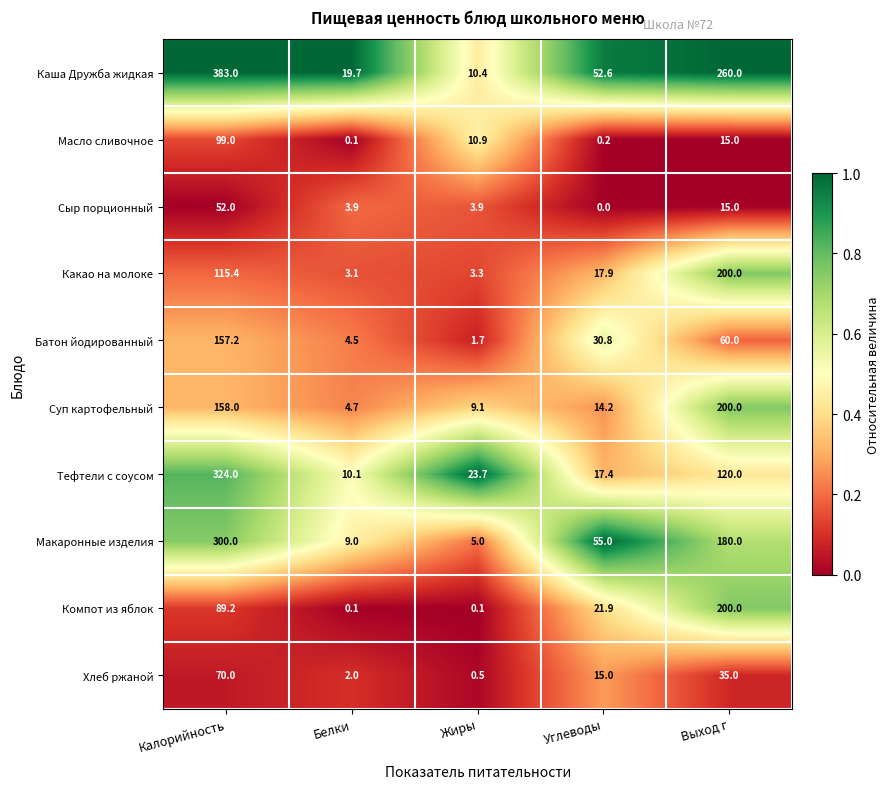

The Сыр порционный series shows 19.3 at Углеводы. True or false?

False